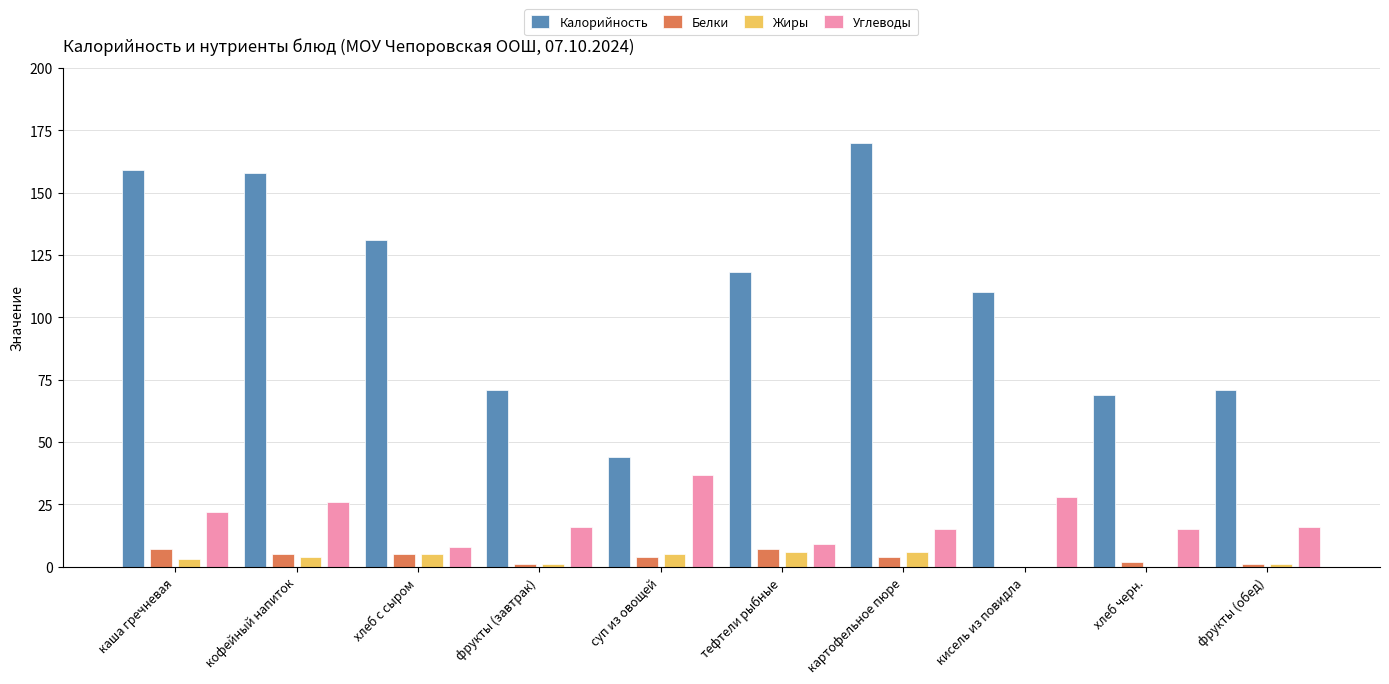

The Углеводы series shows 26 at кофейный напиток. True or false?

True